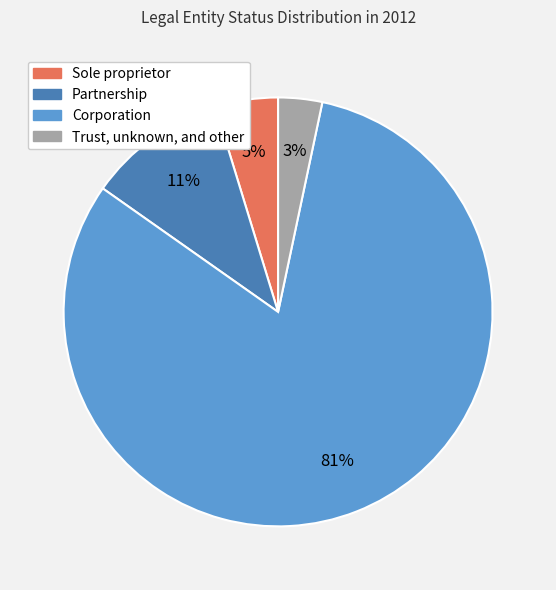

The Corporation slice represents 89% of the pie. True or false?

False